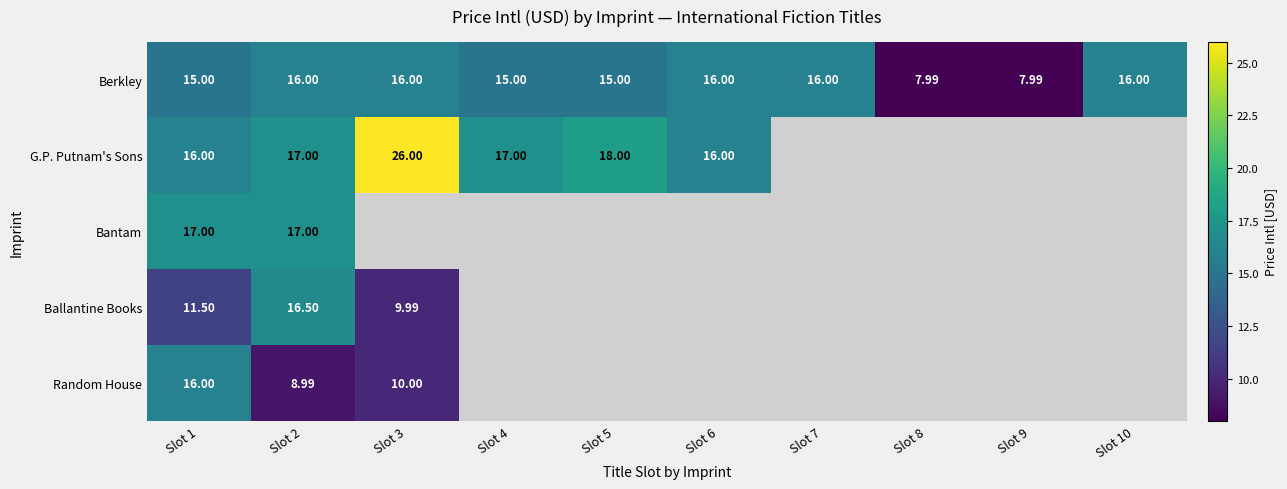

Is it true that Berkley equals 16.0 at Slot 6?

True